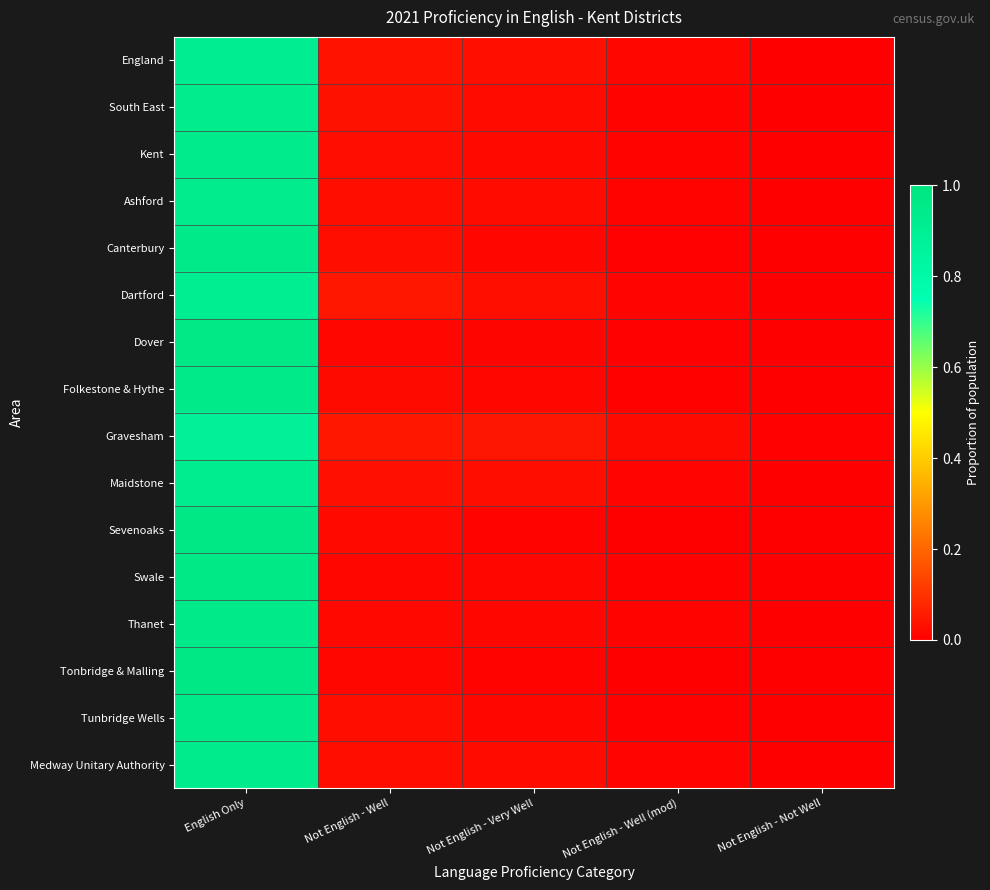

Rank the series by their maximum value, from lowest to highest.

Gravesham, Dartford, England, Maidstone, South East, Ashford, Medway Unitary Authority, Kent, Canterbury, Tunbridge Wells, Folkestone & Hythe, Thanet, Swale, Dover, Sevenoaks, Tonbridge & Malling